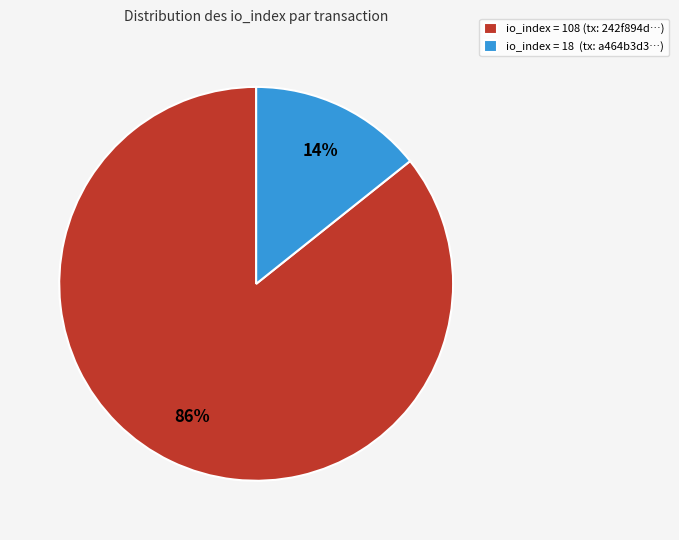

What is the smallest slice in the pie chart?

io_index = 18 (tx: a464b3d3…)